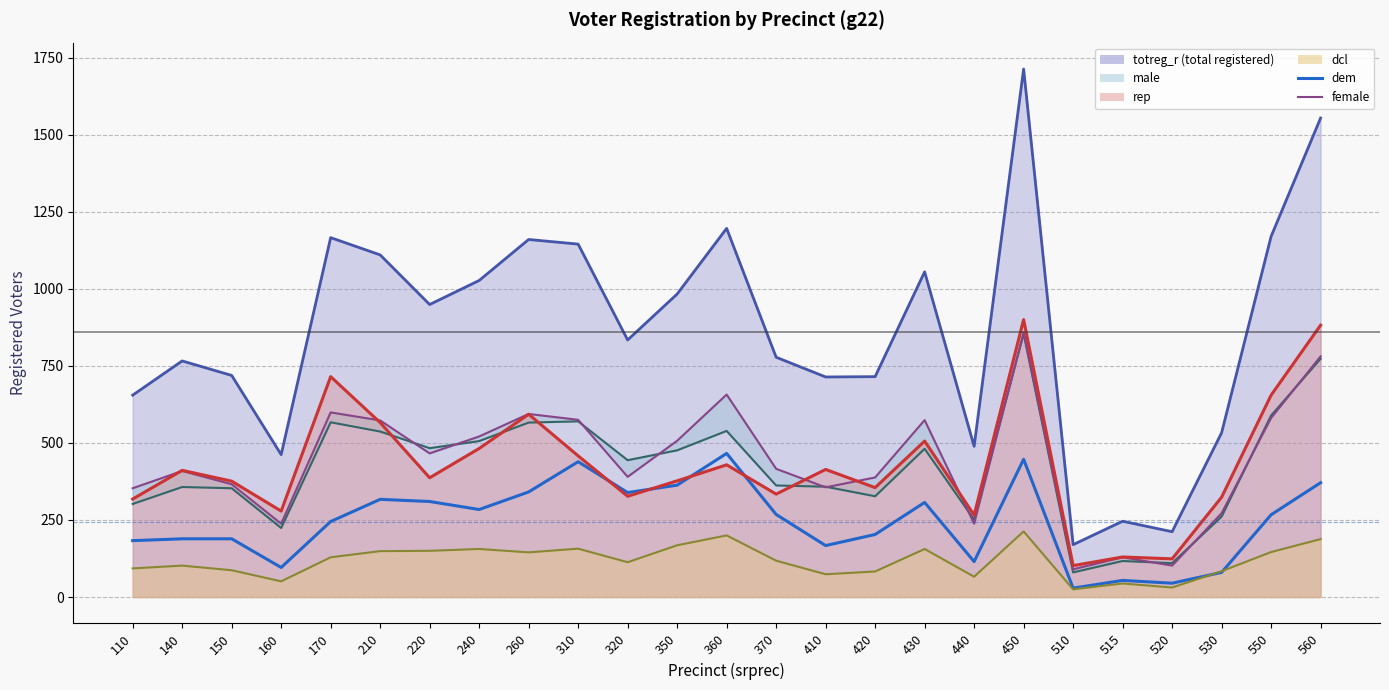

Is it true that rep_line equals 655 at 550?

True